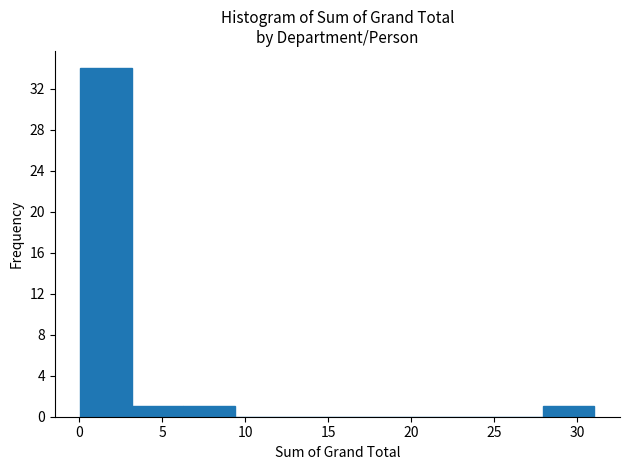

Reading left to right, transcribe this chart: for each bar, give the range it covers on the x-axis and its height. Neither the bar edges nor the heights are printed on the chart, so give them approximately, as read against the axes.

0.0 to 3.0: 34
3.0 to 6.5: 1
6.5 to 9.5: 1
9.5 to 12.5: 0
12.5 to 15.5: 0
15.5 to 18.5: 0
18.5 to 21.5: 0
21.5 to 25.0: 0
25.0 to 28.0: 0
28.0 to 31.0: 1